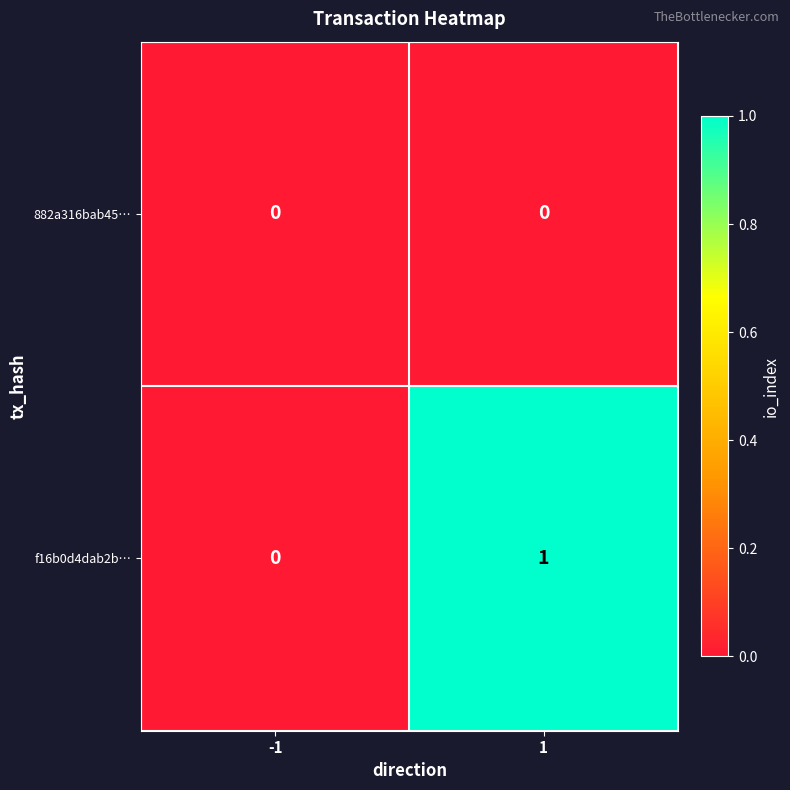

Reading right to left, list all the values displayed in this chart.

882a316bab45…: 0	0
f16b0d4dab2b…: 1	0